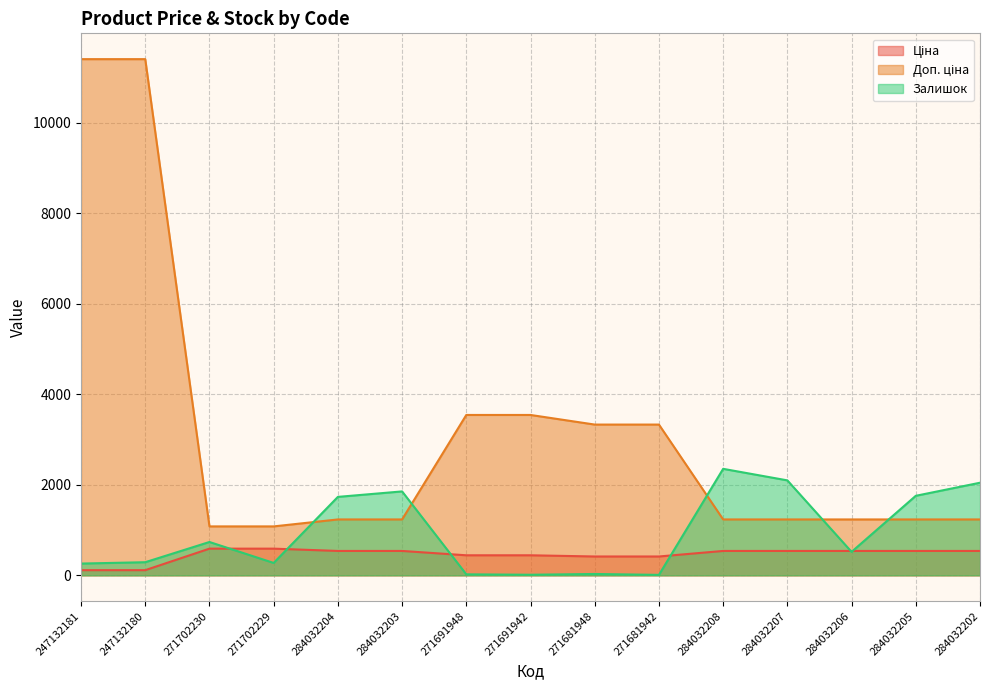

Does the chart display data point markers on the line(s)?

No